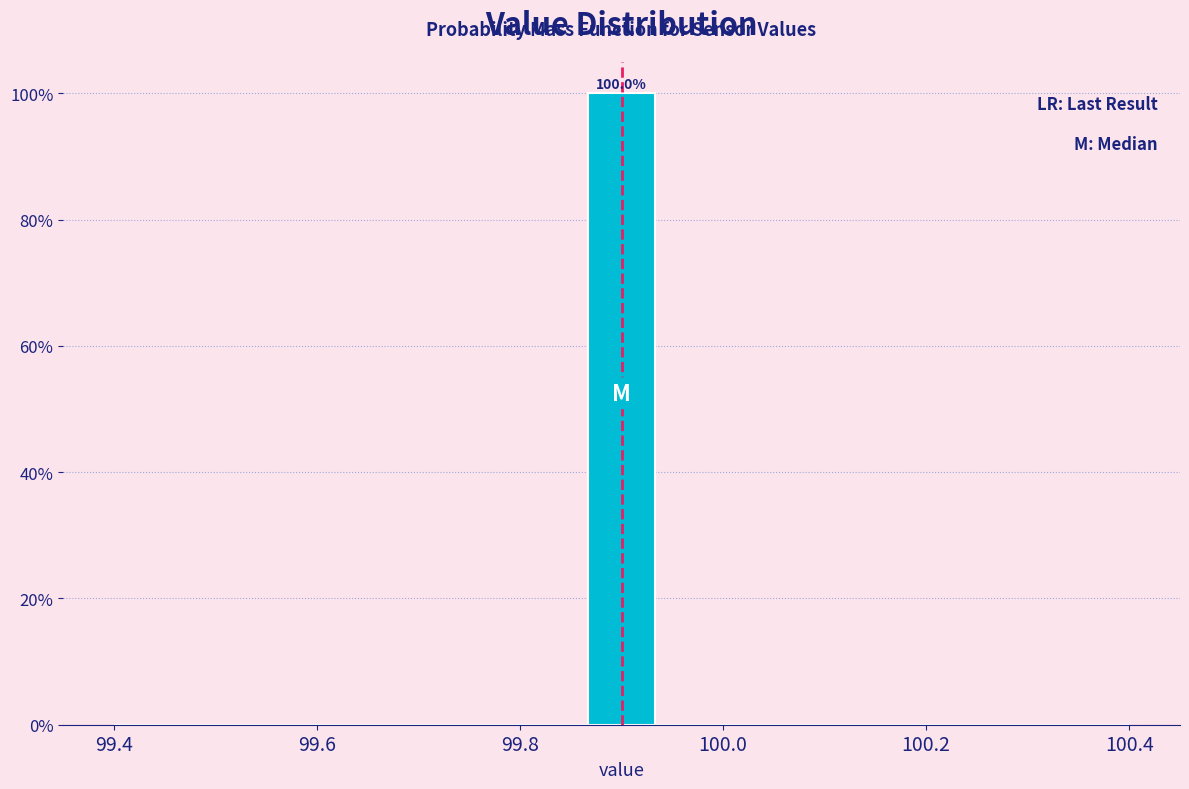

Around what value on the x-axis is the tallest bar? Give the approximate position of its centre, as read against the axis.

99.90